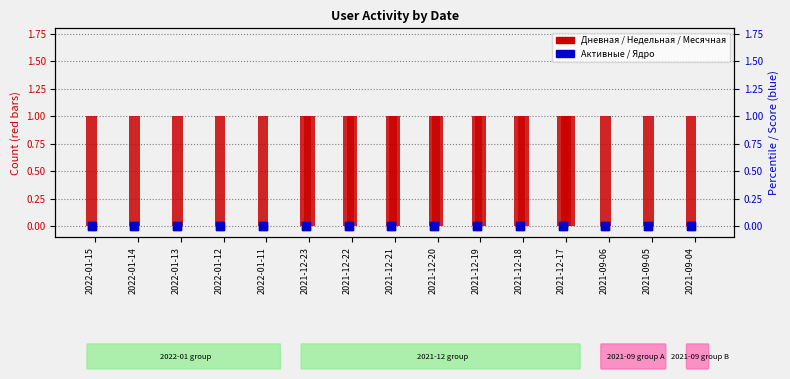

Is the value of Месячная at 2022-01-11 greater than the value of Недельная at 2021-12-18?

No